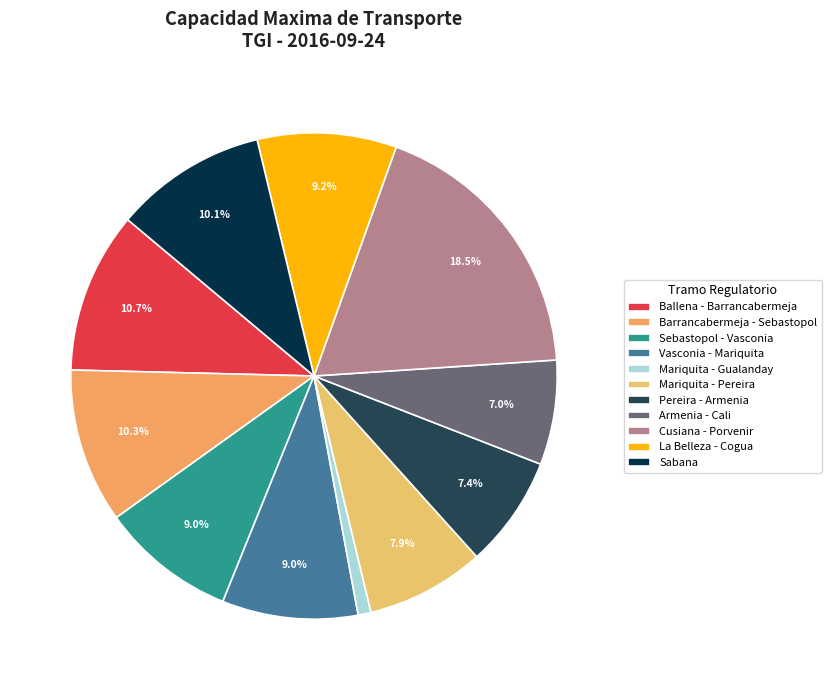

To the nearest percent, what percentage of the pie is Vasconia - Mariquita?

9%